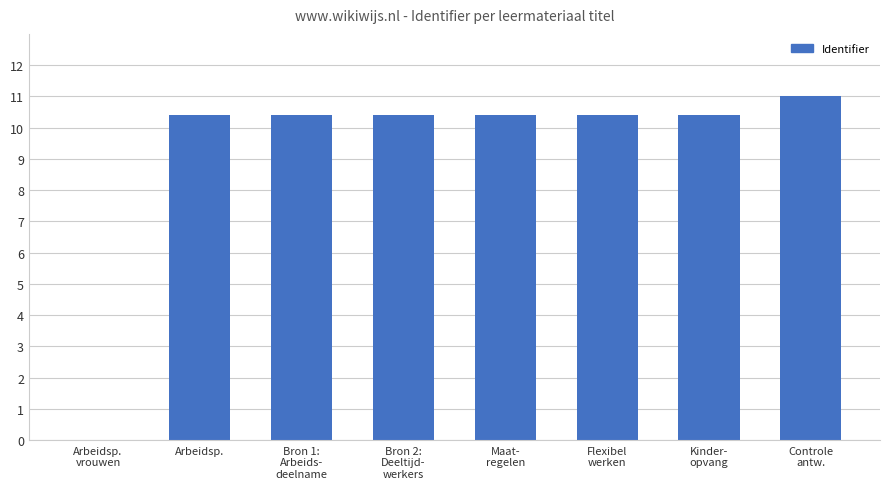

Where does the data first go above 10?

Arbeidsp.